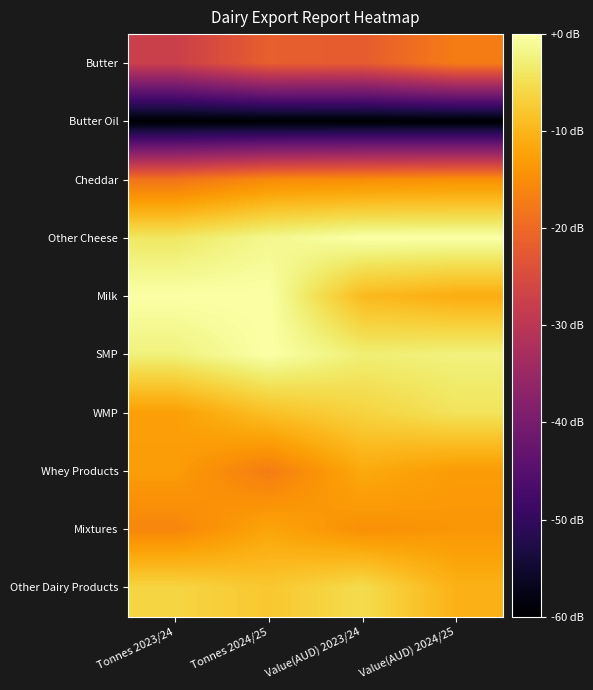

Rank the series by their maximum value, from highest to lowest.

Other Cheese, Milk, SMP, WMP, Other Dairy Products, Whey Products, Mixtures, Cheddar, Butter, Butter Oil